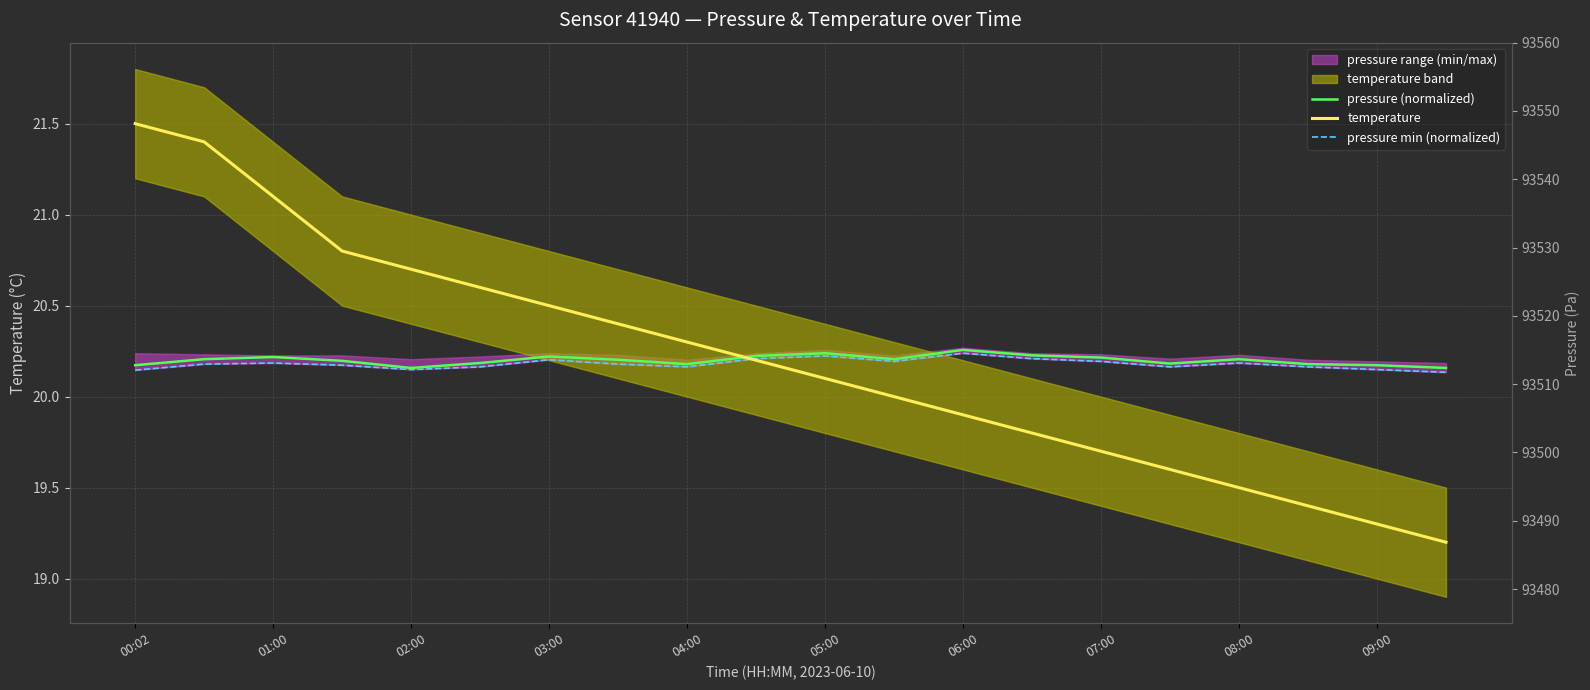

What is the difference between the second highest and second lowest values in the pressure (normalized) series?

0.1